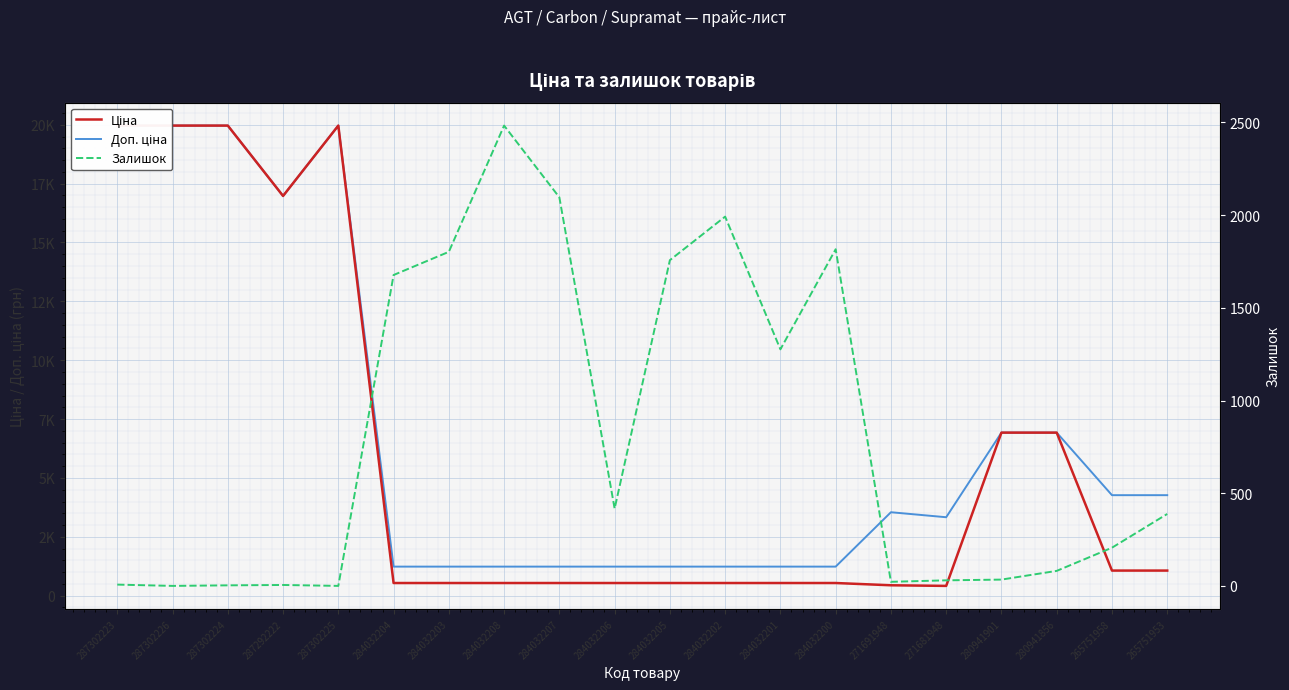

At which label does Залишок reach its minimum?

287302226